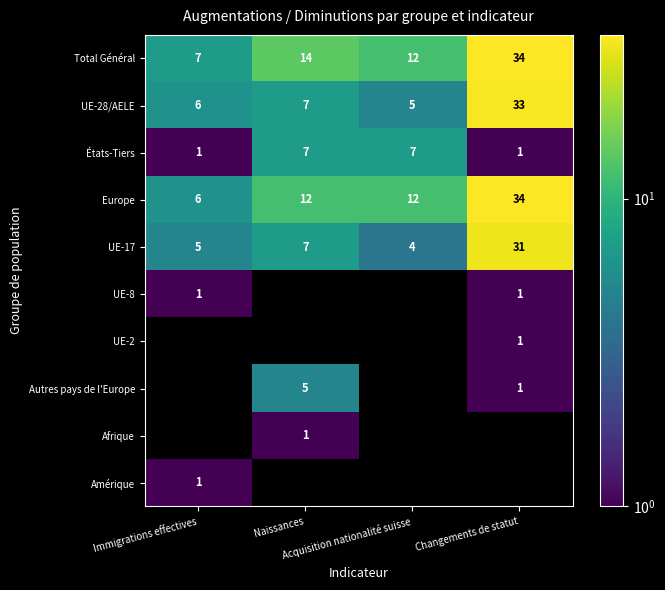

What is the difference between the maximum and minimum values in the Total Général series?

27